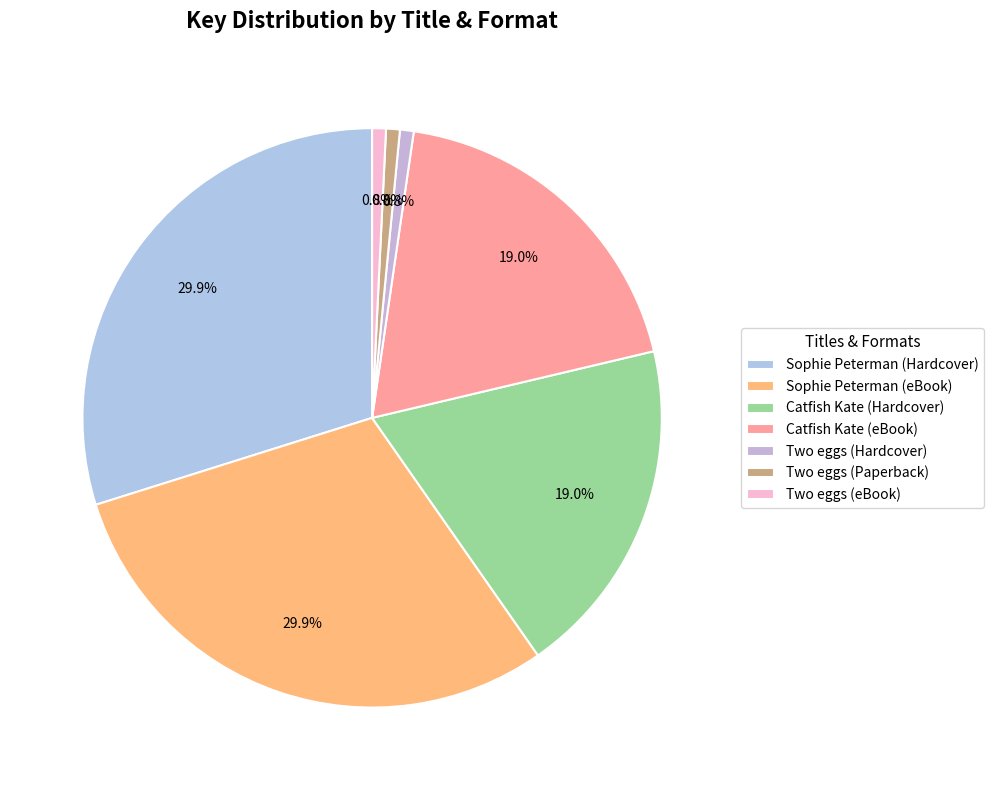

Combined, do Sophie Peterman (eBook) and Two eggs (eBook) account for over 50%?

No